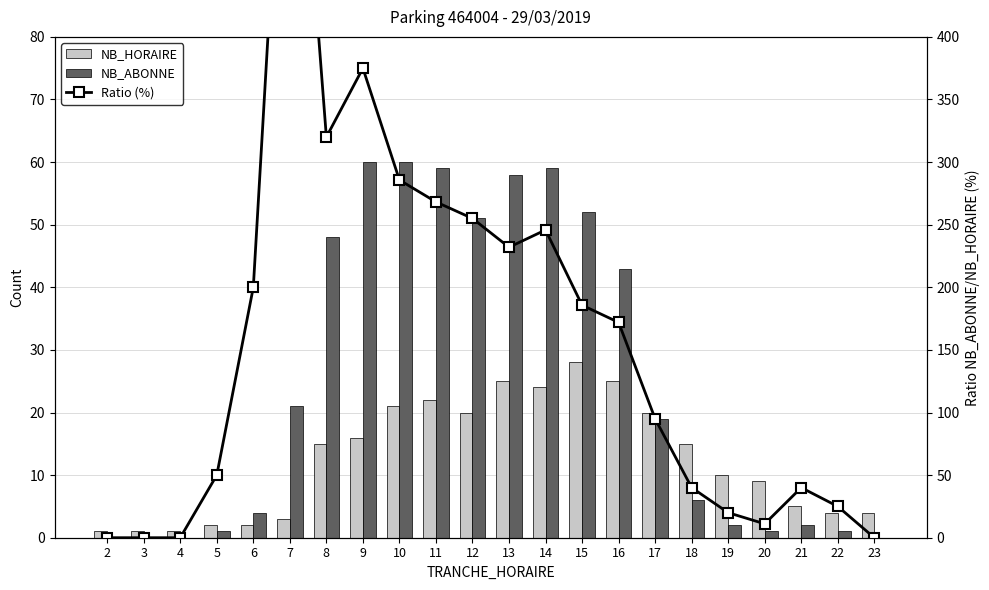

Is it true that NB_ABONNE equals 2.0 at 19?

True